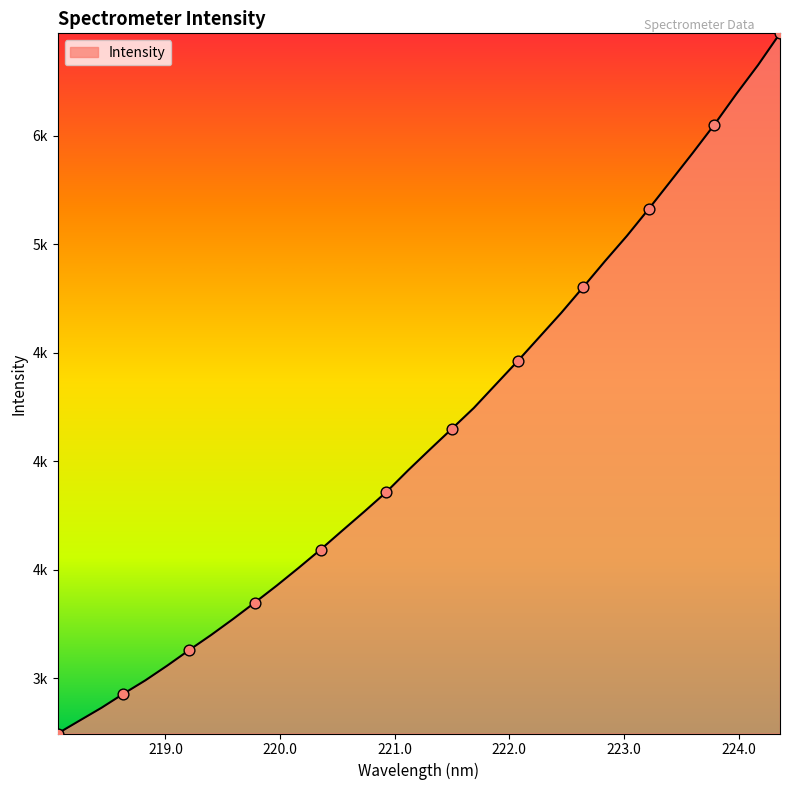

Does the chart have visible grid lines?

No